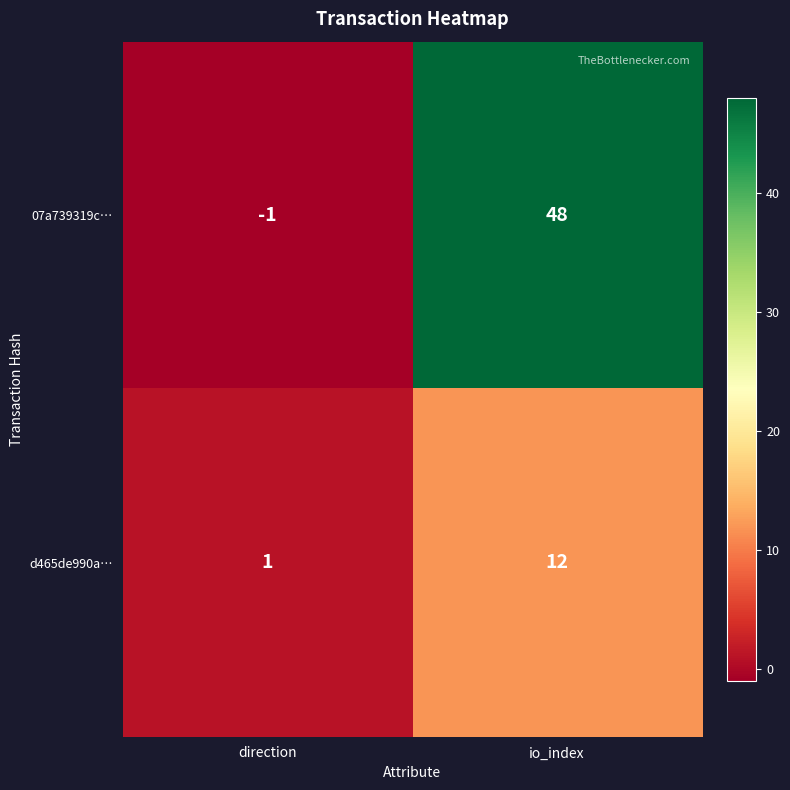

List the series in order of their peak value, lowest first.

d465de990a…, 07a739319c…